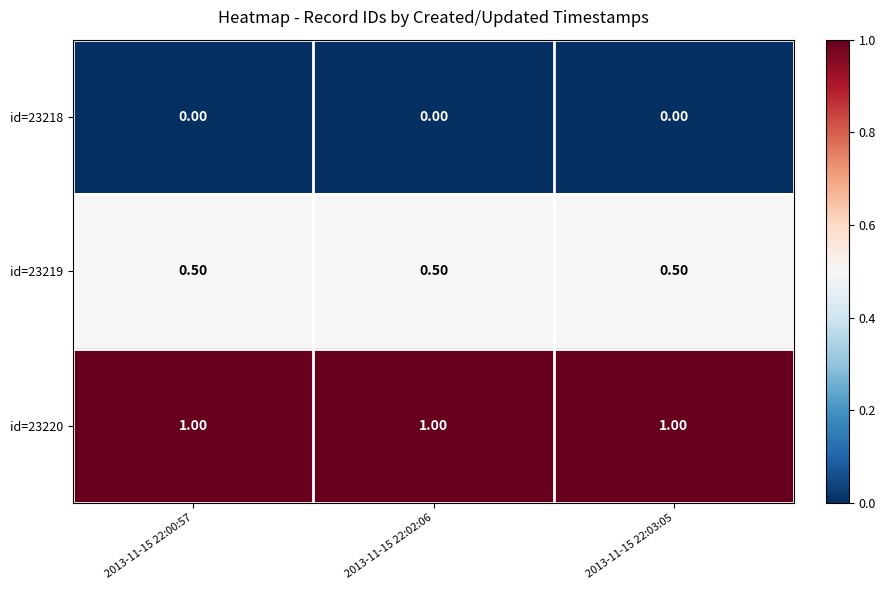

What is the sum of the id=23220 values at 2013-11-15 22:03:05 and 2013-11-15 22:00:57?

2.0